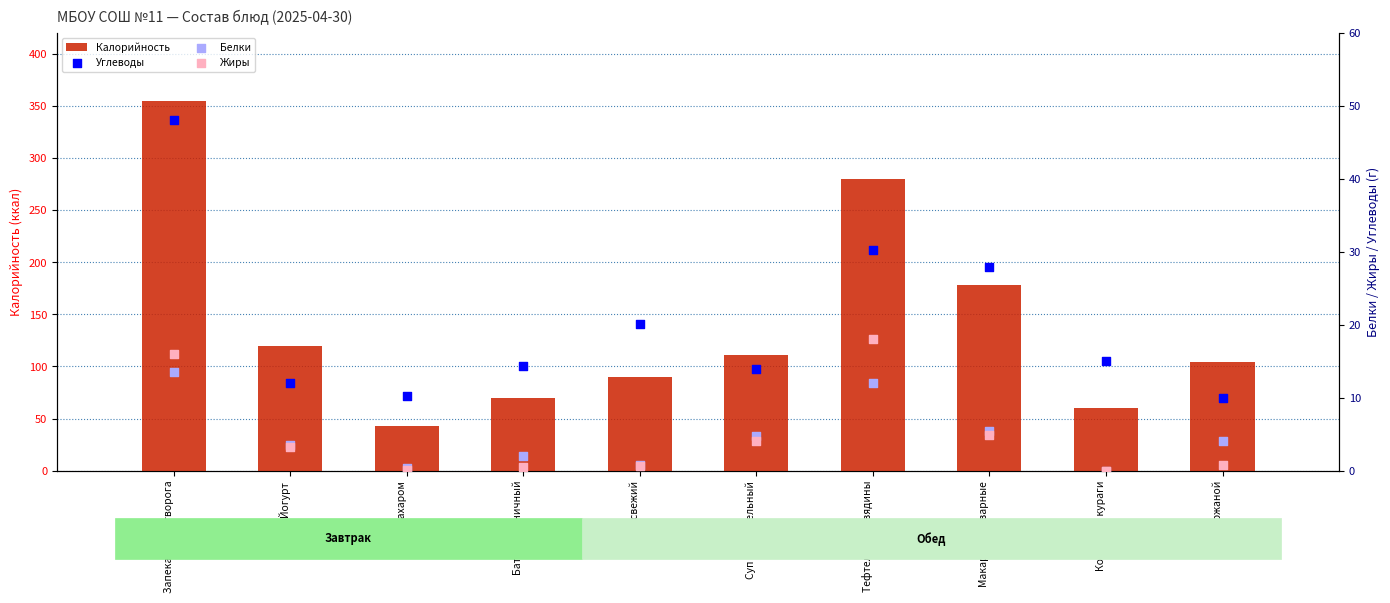

At how many categories does at least one series exceed 205?

2